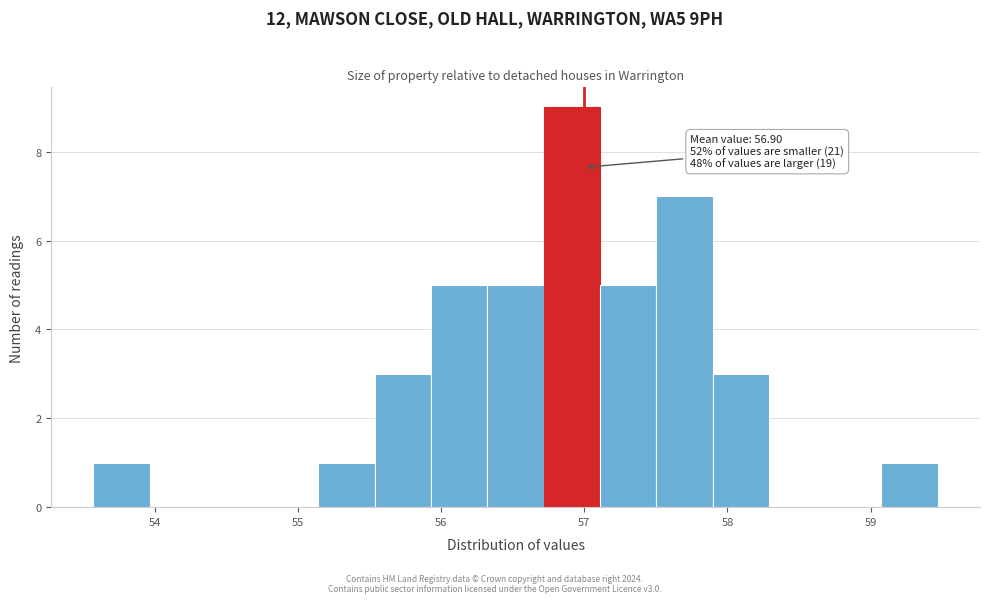

Around what value on the x-axis is the tallest bar? Give the approximate position of its centre, as read against the axis.

56.9